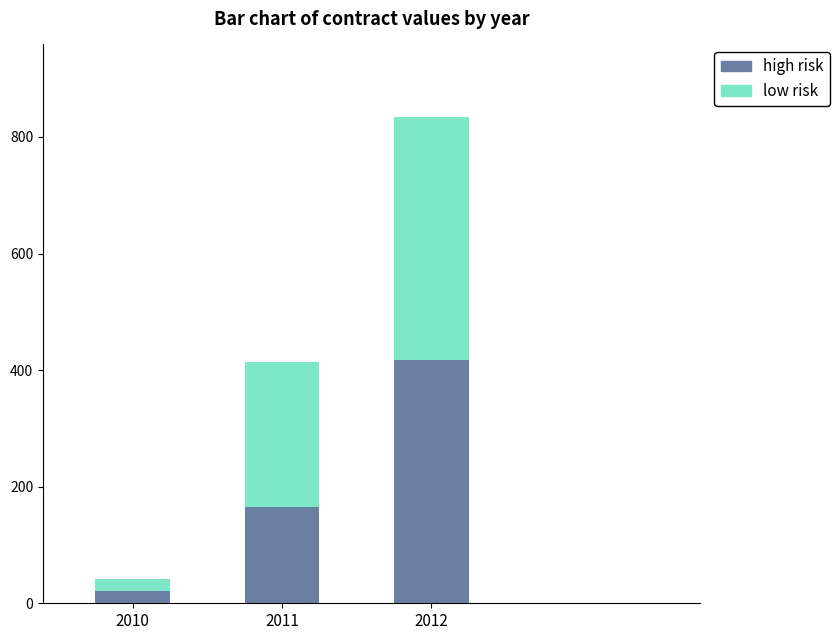

Which category has the highest value in the high risk series?

2012